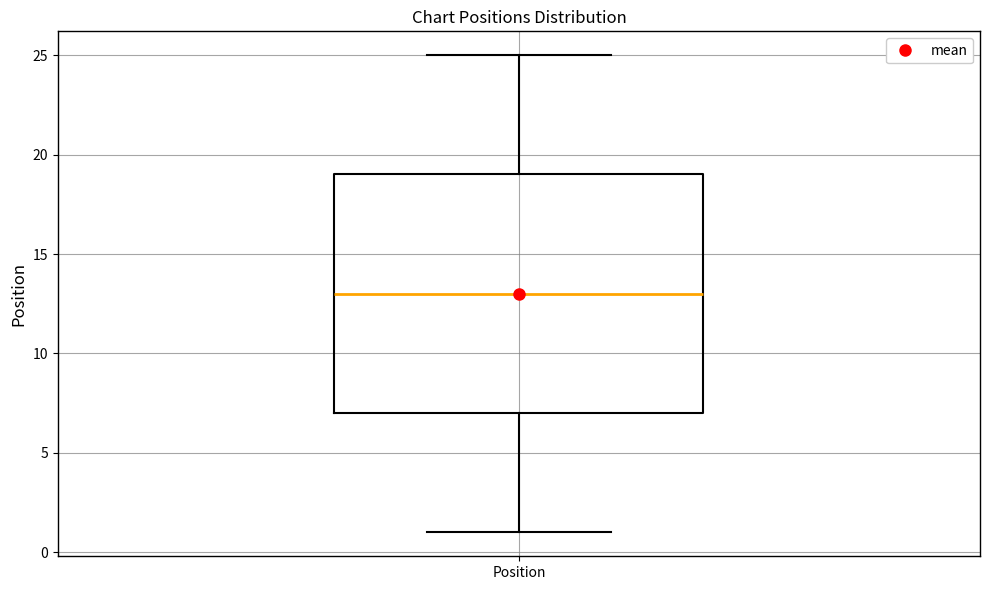

Transcribe this box plot: give where the median line is, the range the box spans, and where the two whiskers end, as read against the y-axis. The values are not printed on the chart, so give them approximately, as read against the axis.

median 13, box 7 to 19, whiskers 1 to 25